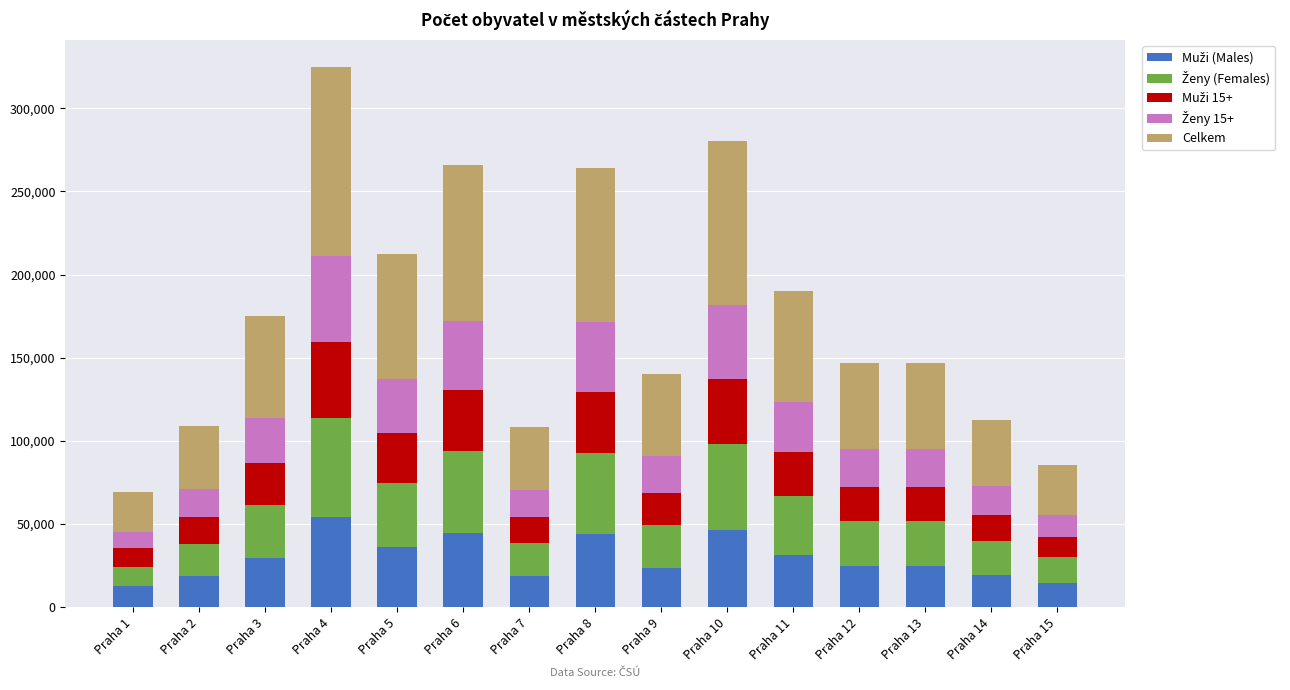

At which category is the sum across all series the highest?

Praha 4